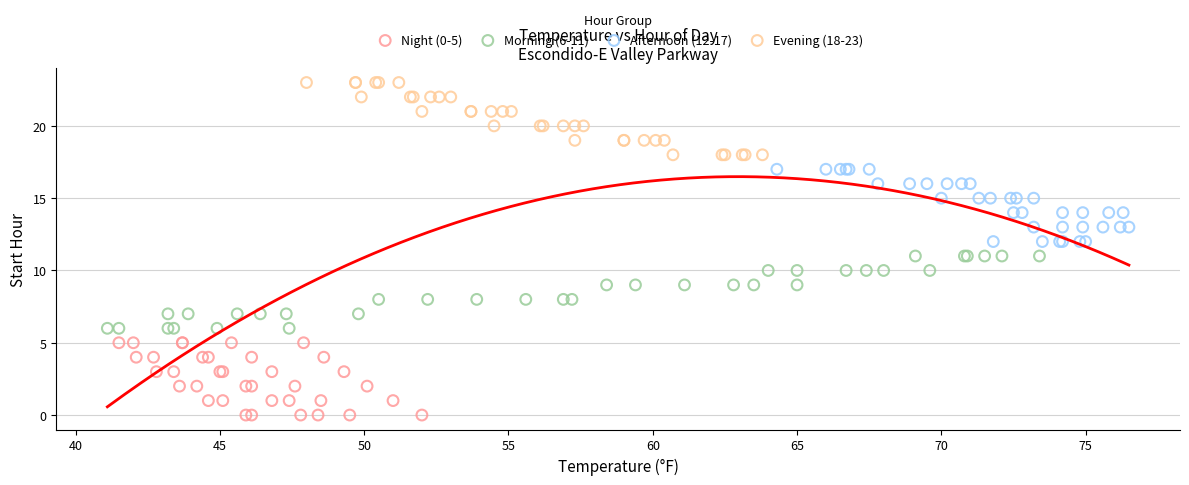

Which series contains the lowest Y value?

Night (0-5)